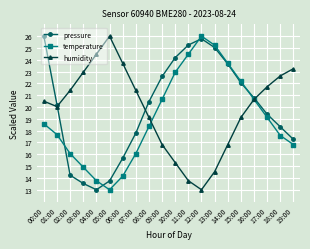

True or false: temperature has a value of 9.6 at 11:00.

False